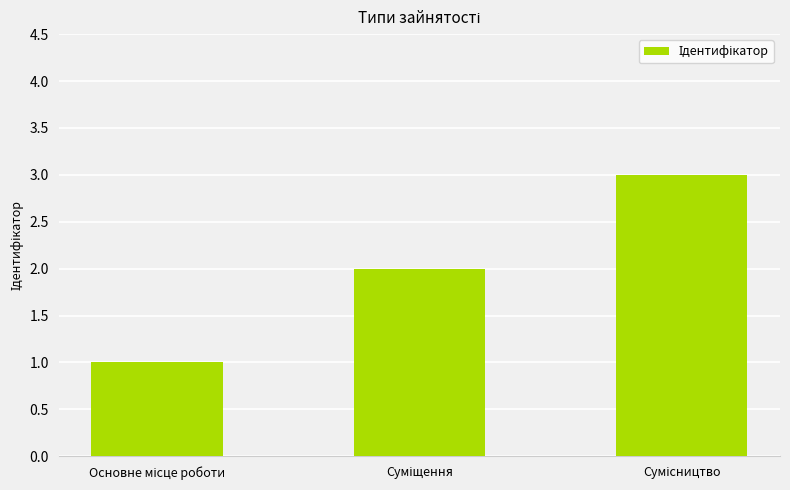

How many bars are there in total?

3